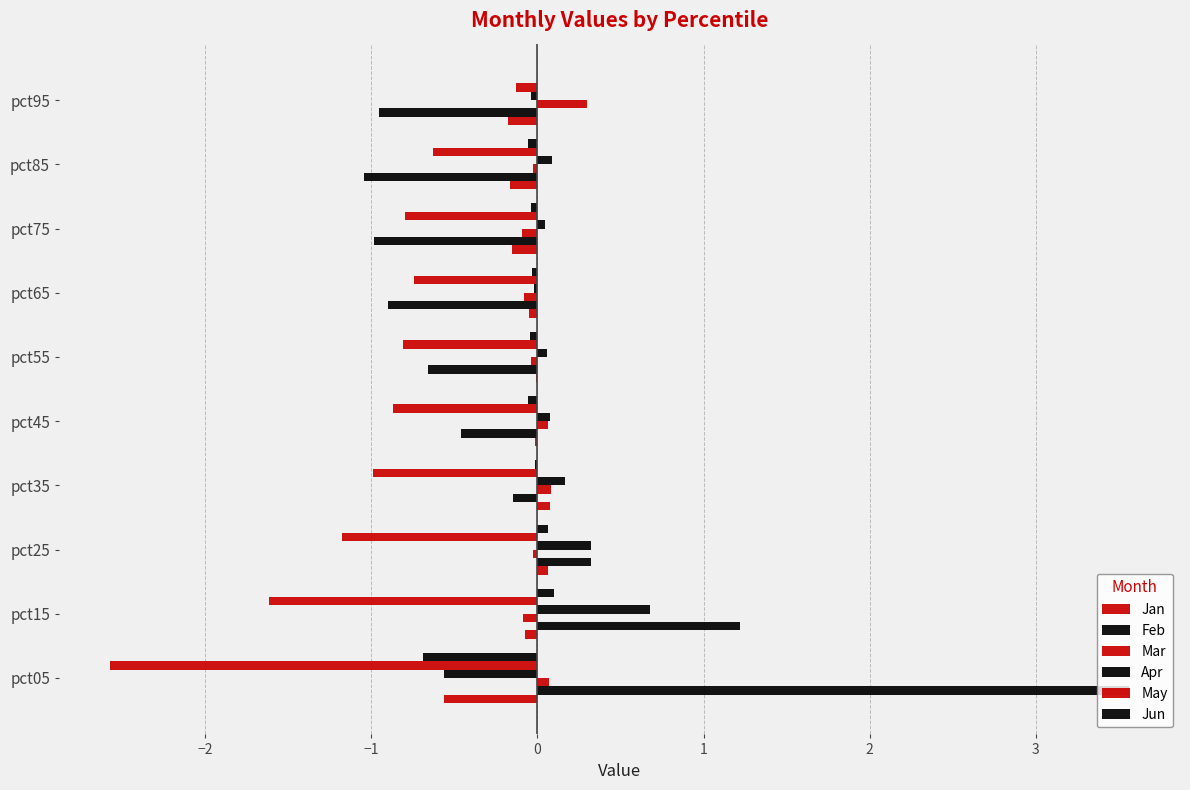

Count the number of categories in the chart.

10